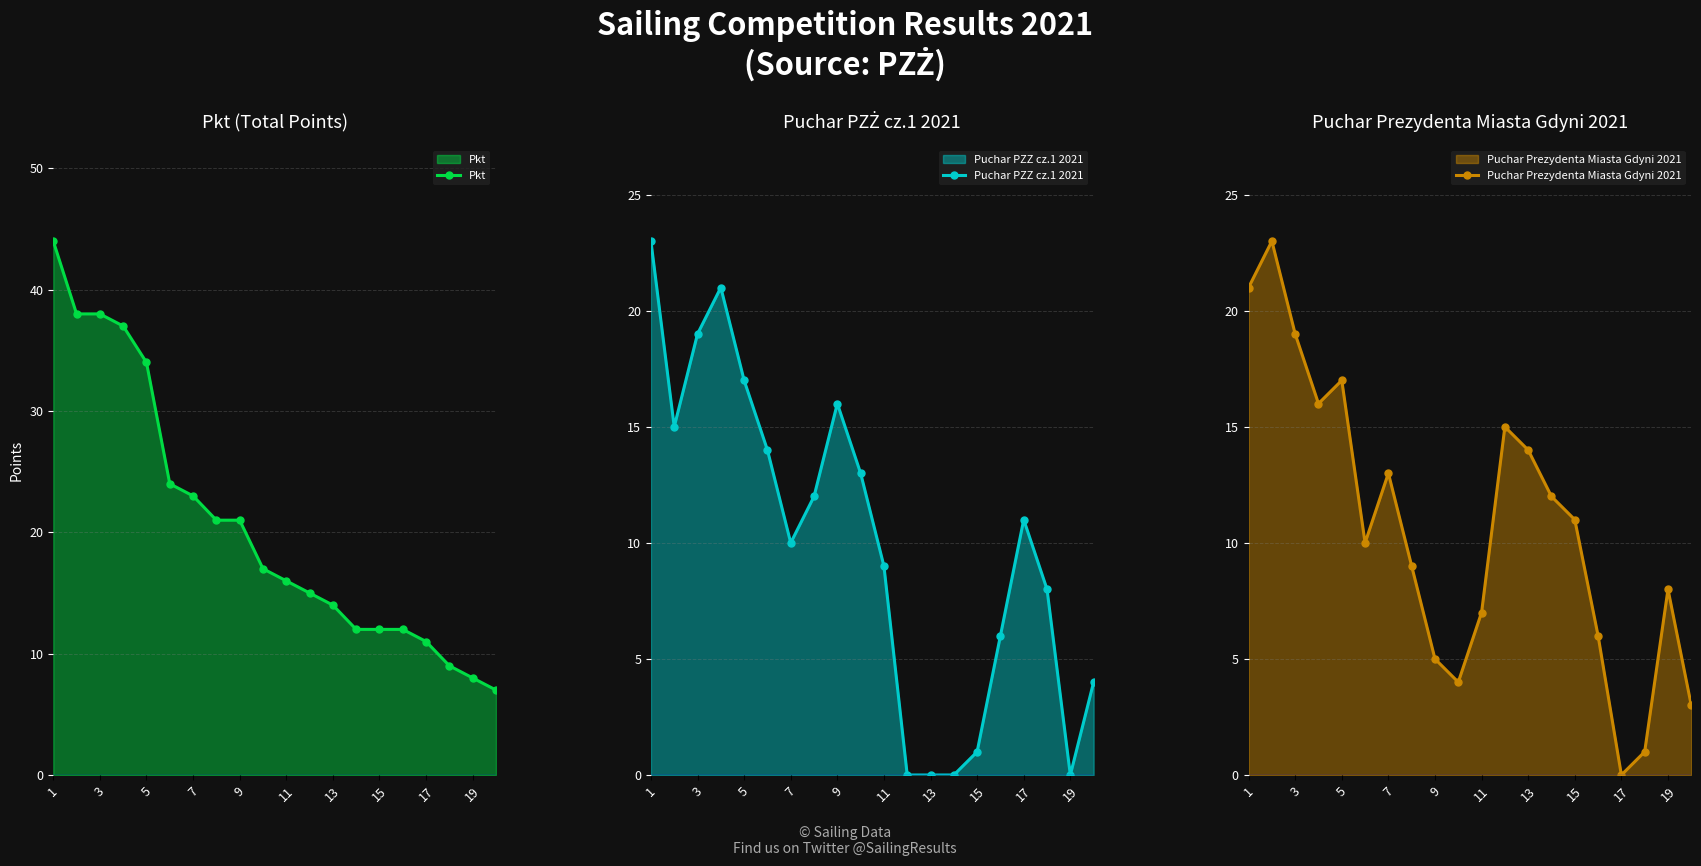

Which series has the widest spread of values?

Pkt